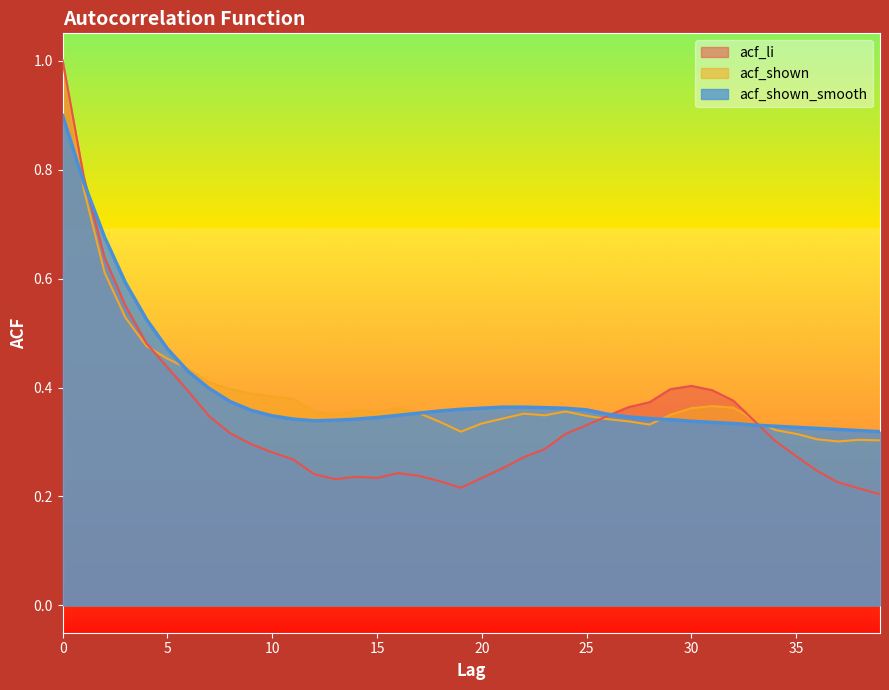

List the series in order of their peak value, lowest first.

acf_shown_smooth, acf_li, acf_shown